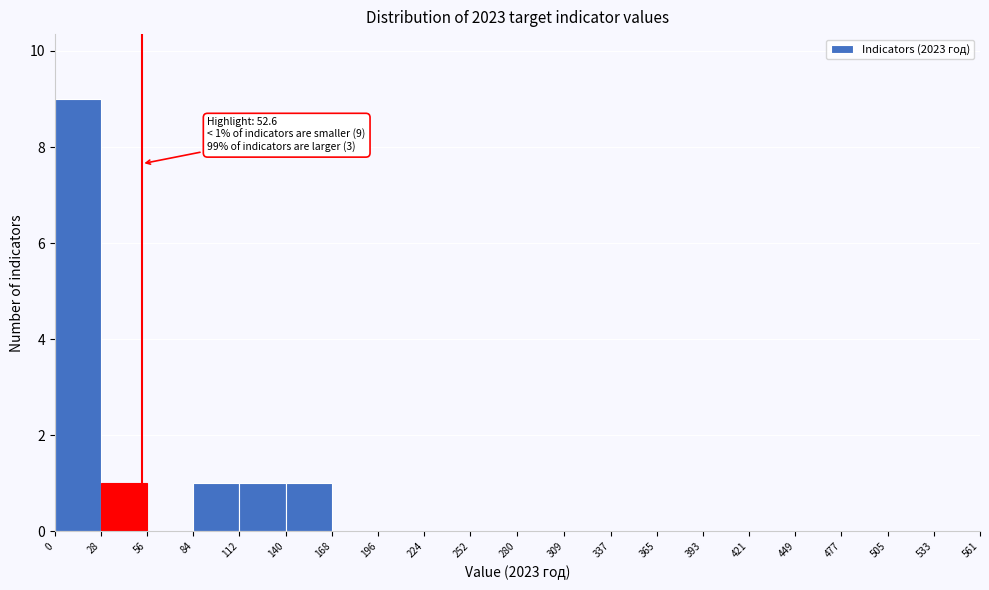

Over which range of the x-axis is the bar tallest?

0 to 28